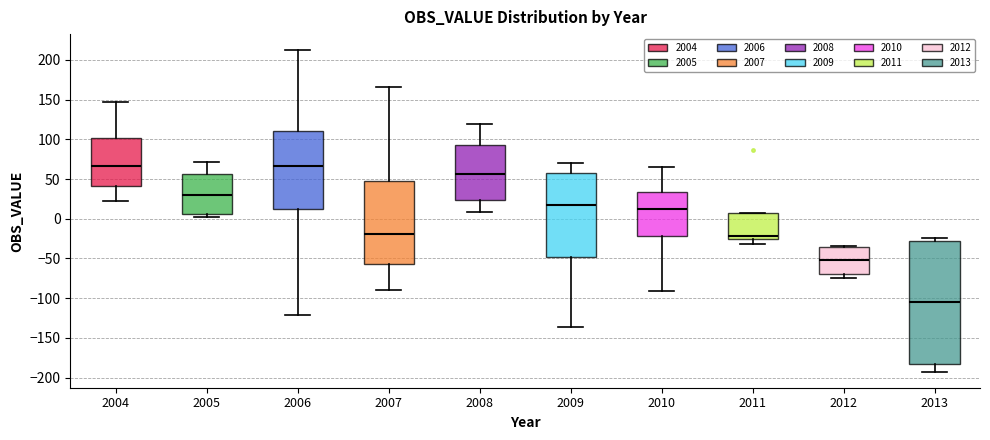

Comparing the boxes themselves (not the whiskers), which one is the tallest?

2013